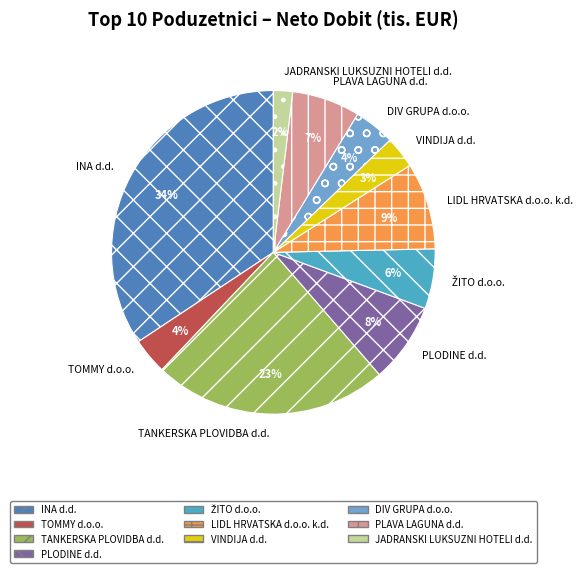

Combined, do PLAVA LAGUNA d.d. and TANKERSKA PLOVIDBA d.d. account for over 50%?

No